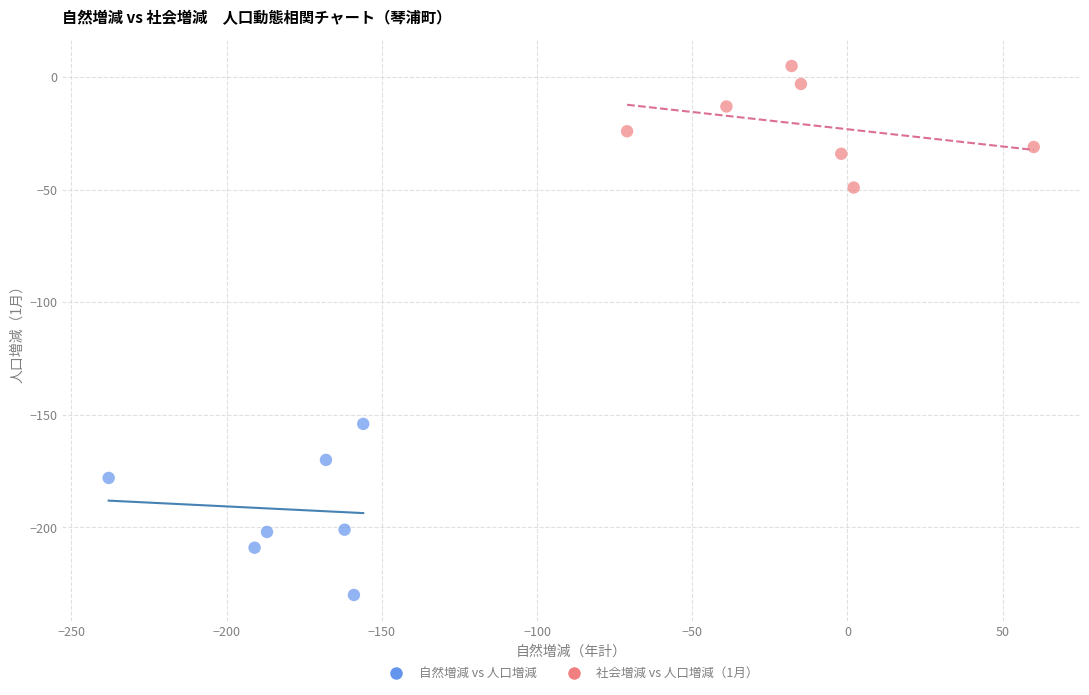

Which series has the largest Y range (max minus min)?

自然増減 vs 人口増減